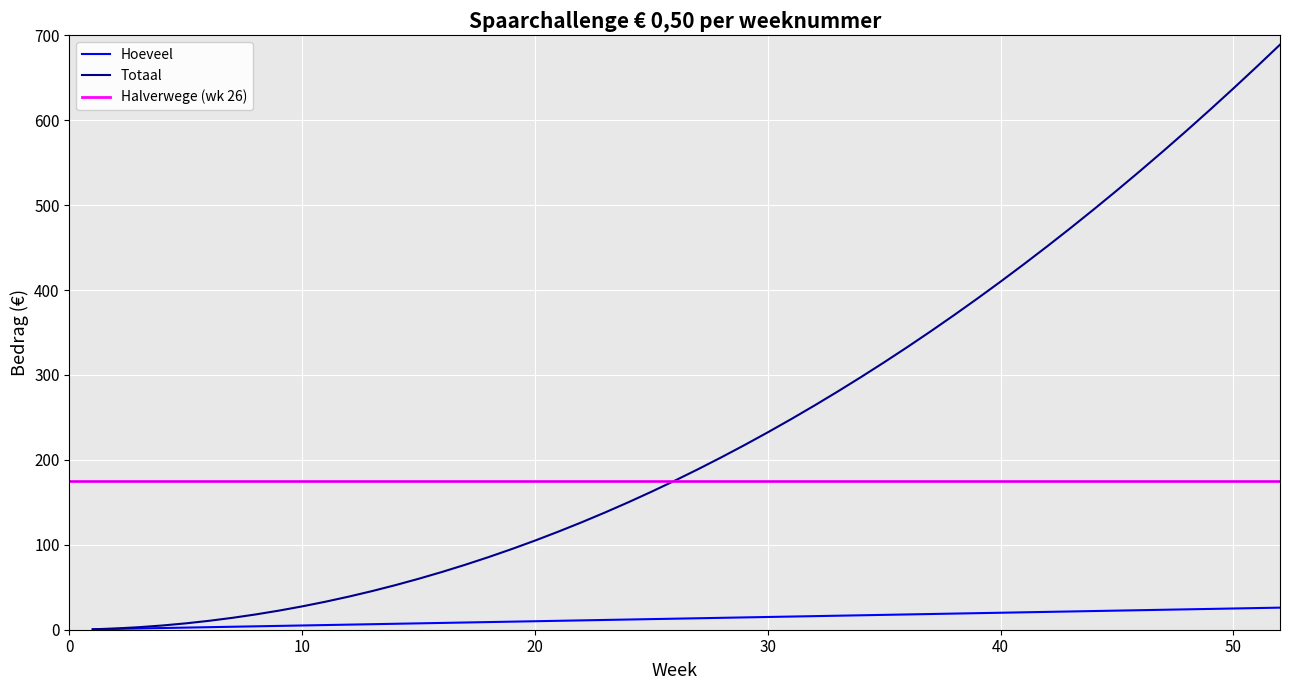

What is the highest value of the Hoeveel series?

26.0